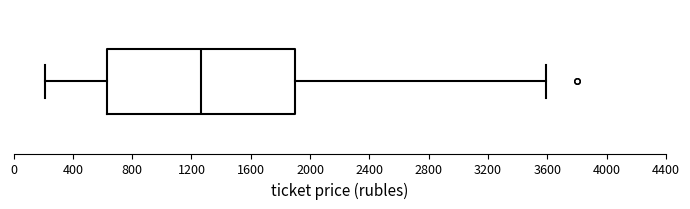

Transcribe this box plot: give where the median line is, the range the box spans, and where the two whiskers end, as read against the x-axis. The values are not printed on the chart, so give them approximately, as read against the axis.

median 1250, box 650 to 1900, whiskers 200 to 3600